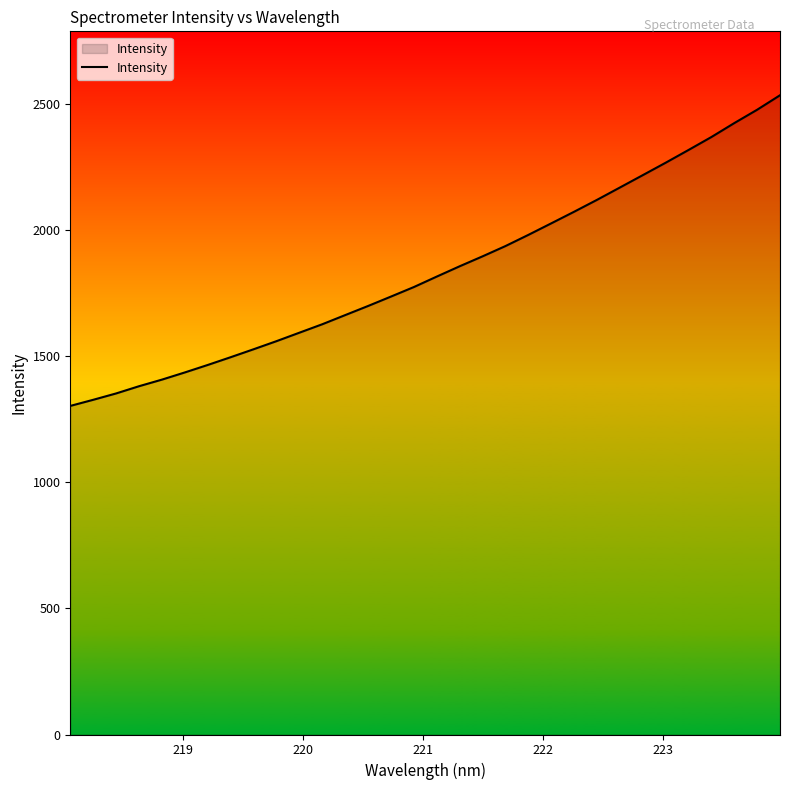

What is the greatest value displayed?

2534.7